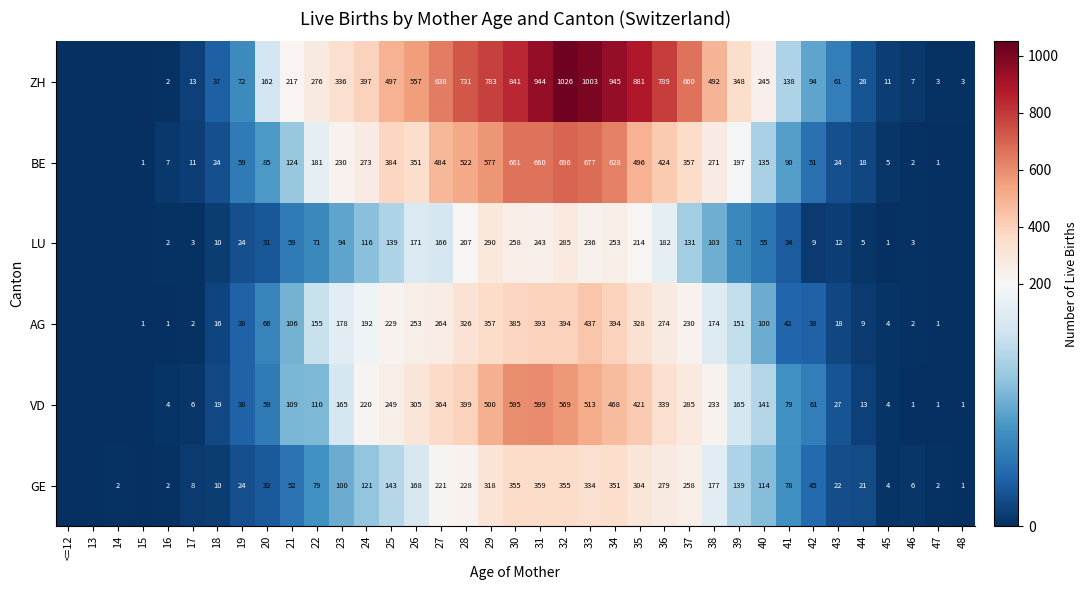

Which has a higher value, 21 or 36?

36